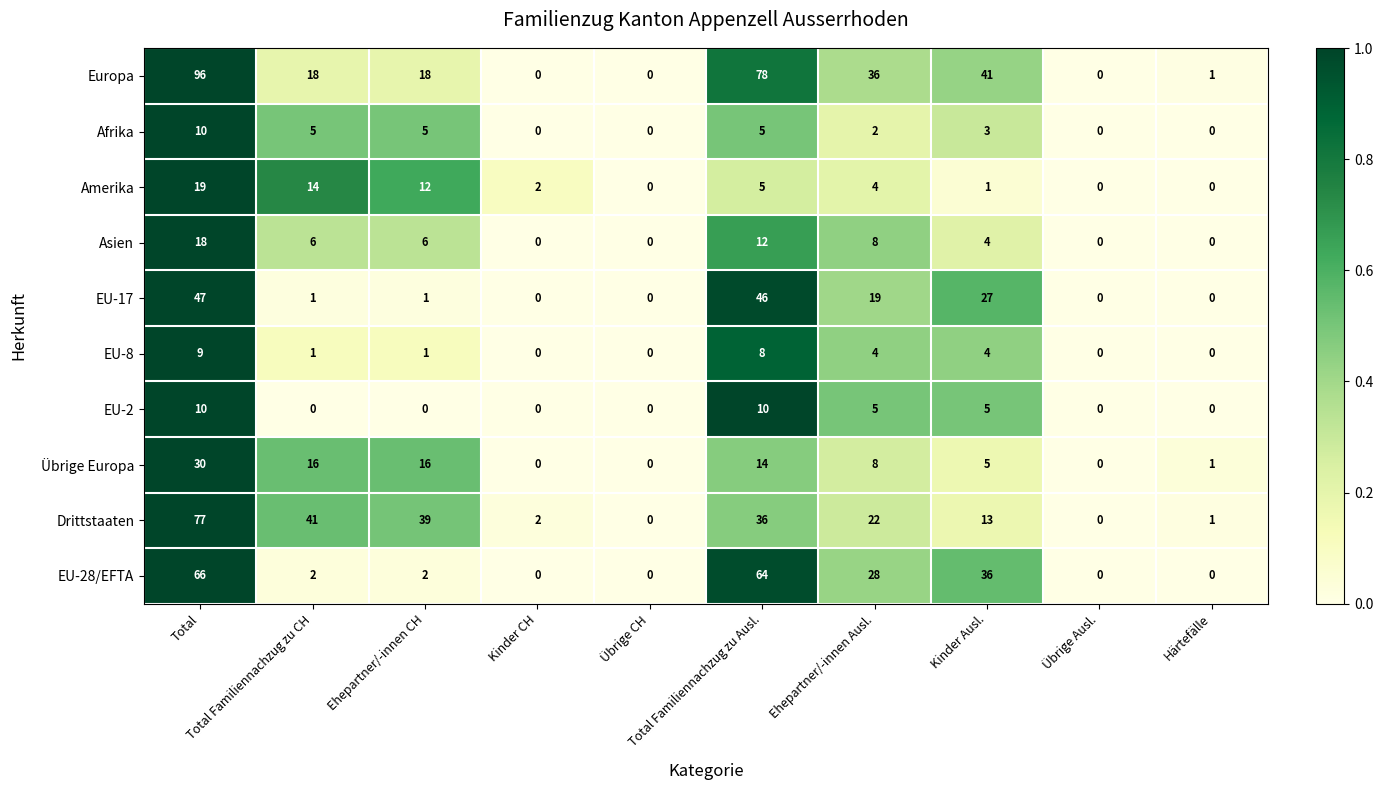

Which series has the largest total across all categories?

Europa